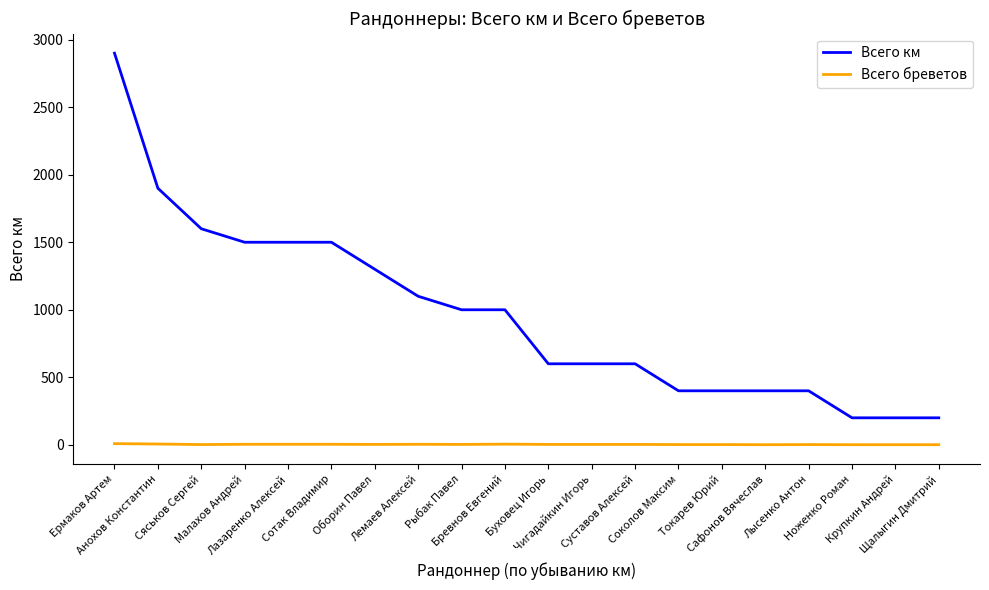

How many categories are shown in the chart?

20